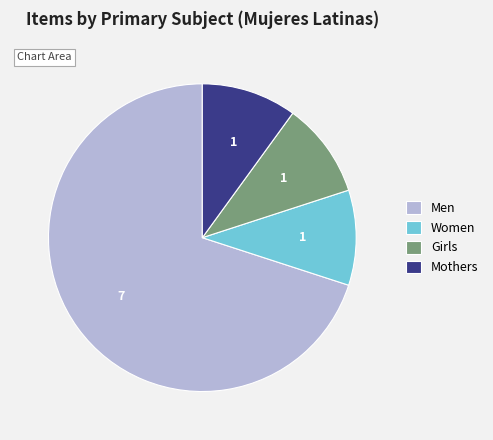

Is there any slice that represents more than half of the pie?

Yes